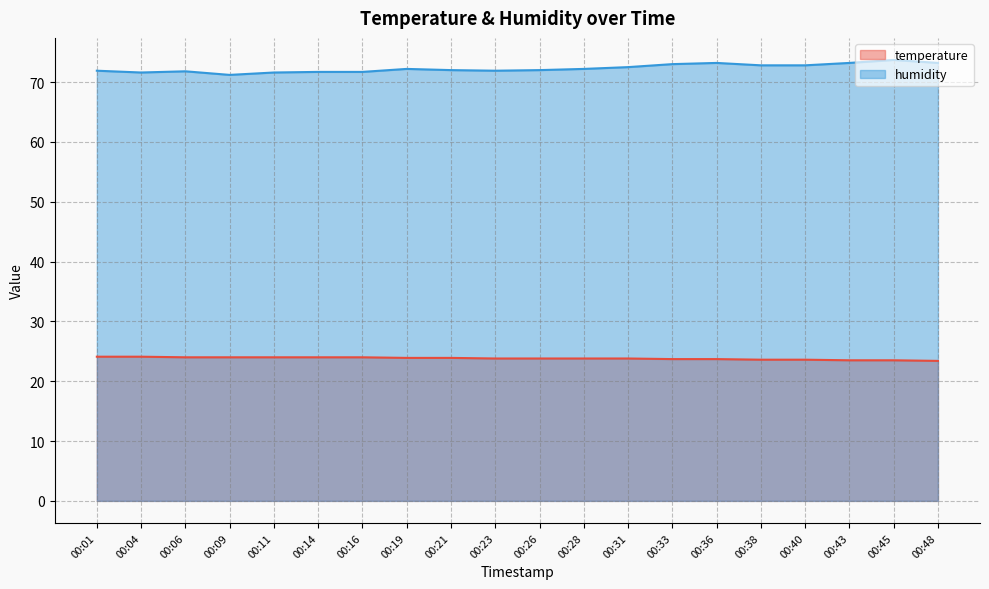

Is it true that humidity equals 72.5 at 00:31?

True